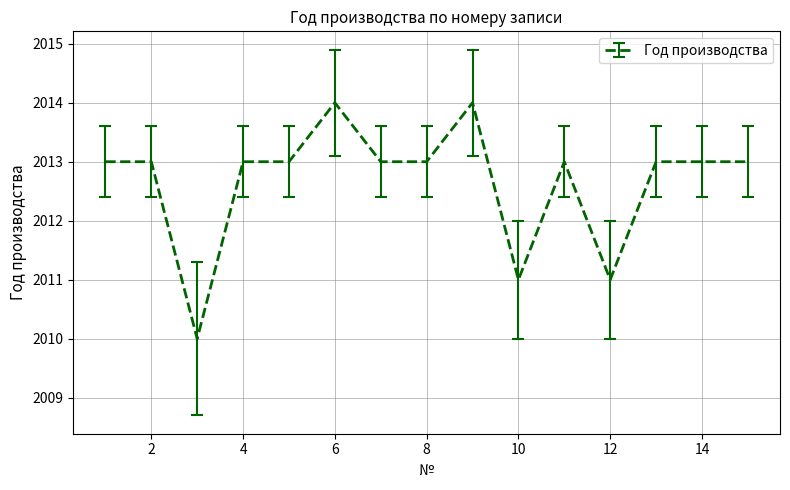

Count the values in the range 2013 to 2014.

12